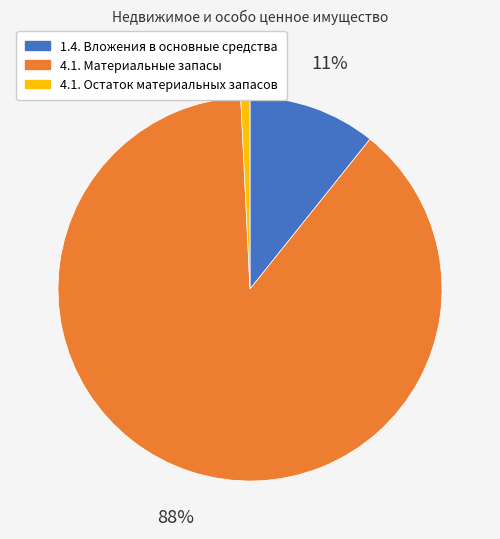

How many segments does this pie chart have?

3